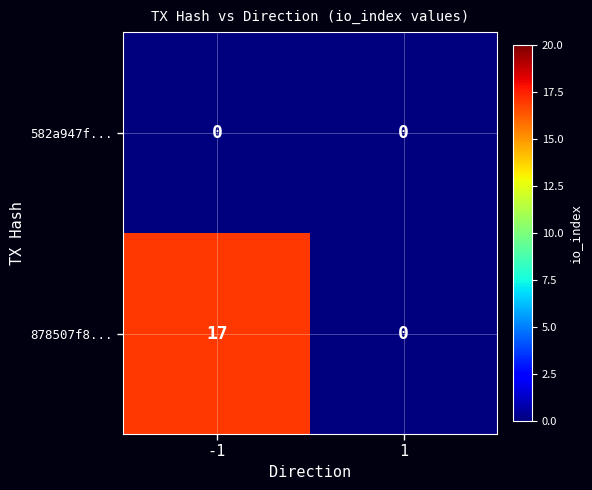

Rank the series by their average value, from lowest to highest.

582a947f..., 878507f8...